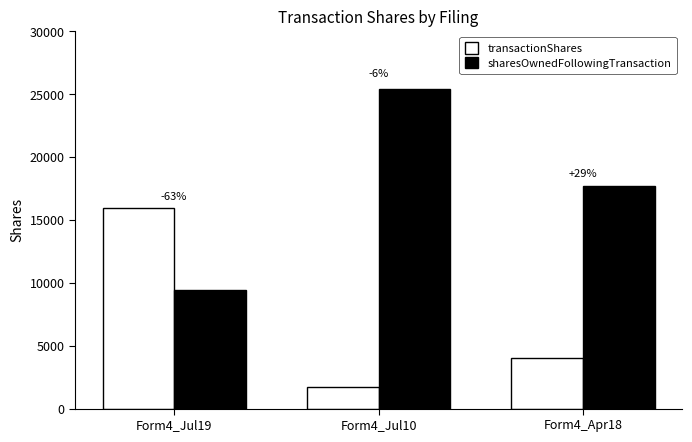

Reading right to left, extract all data points from this chart.

transactionShares: Form4_Apr18=4000	Form4_Jul10=1750	Form4_Jul19=15983
sharesOwnedFollowingTransaction: Form4_Apr18=17733	Form4_Jul10=25447	Form4_Jul19=9464